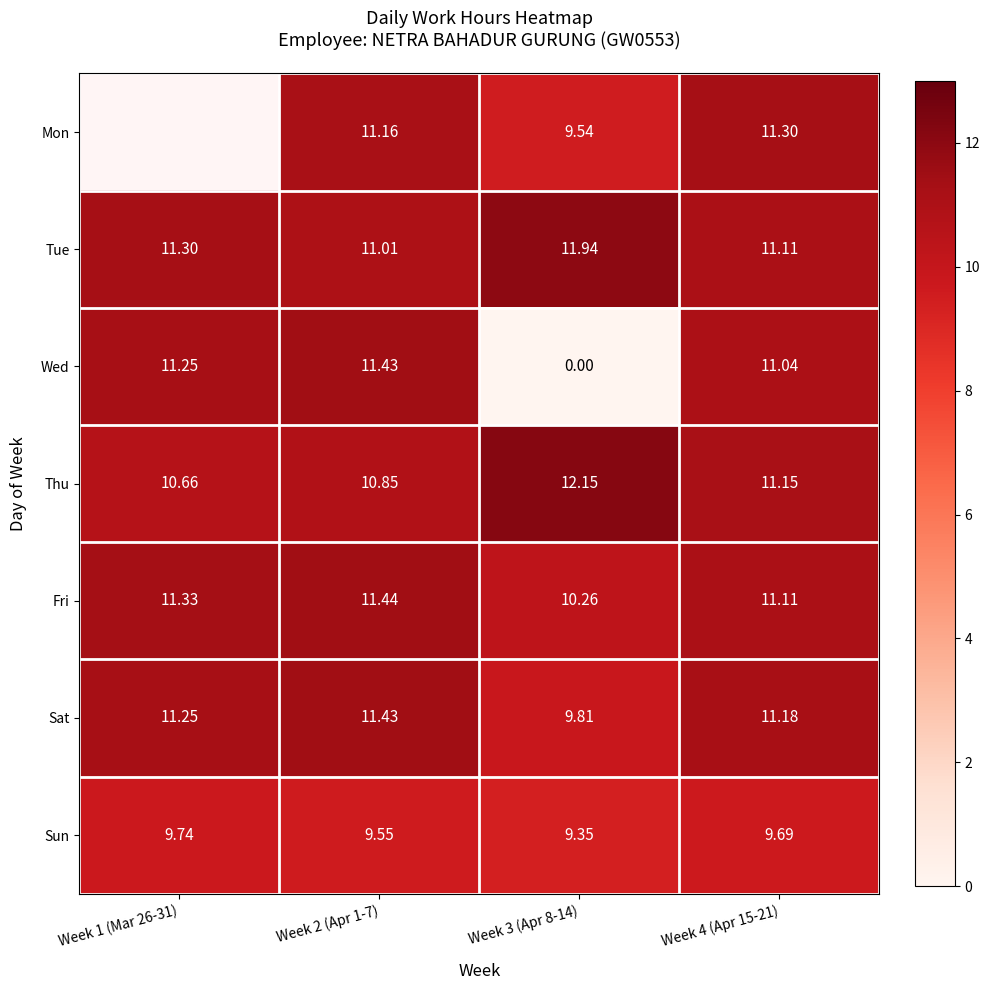

At which category does the chart reach its peak across all series?

Week 3 (Apr 8-14)